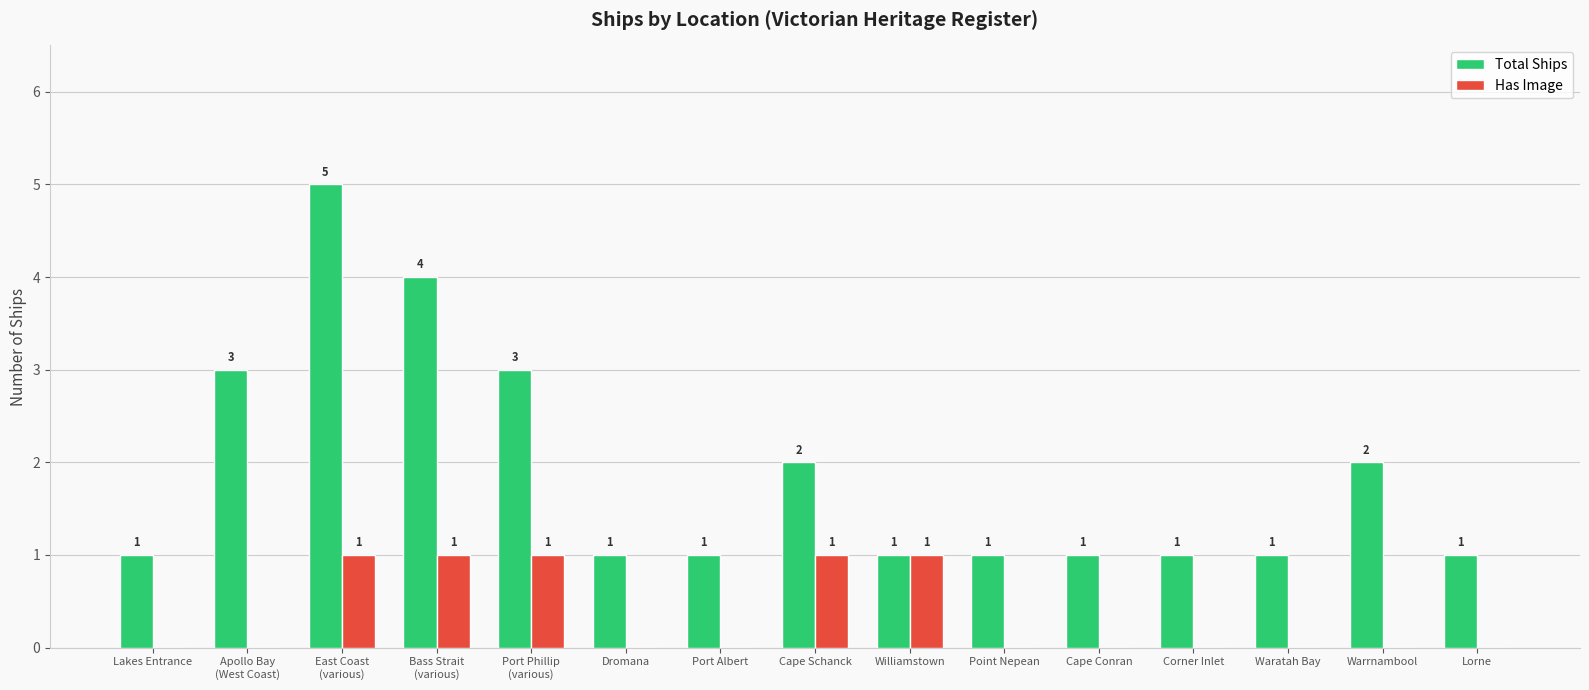

How many Total Ships values are between 1 and 3?

13